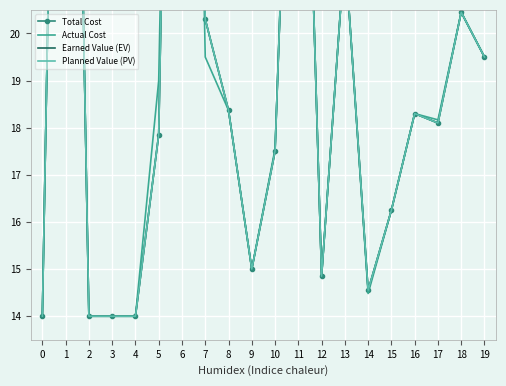

Which series has the largest total across all categories?

Actual Cost